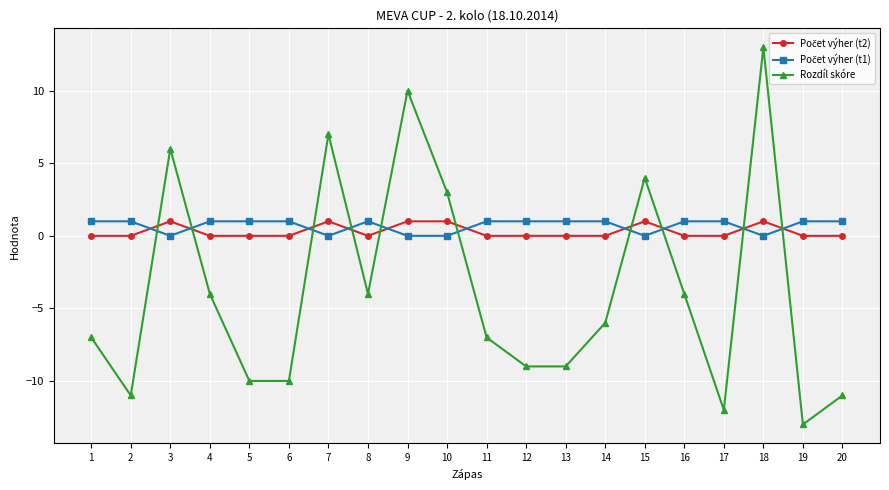

True or false: Rozdíl skóre has a value of 10 at 9.

True